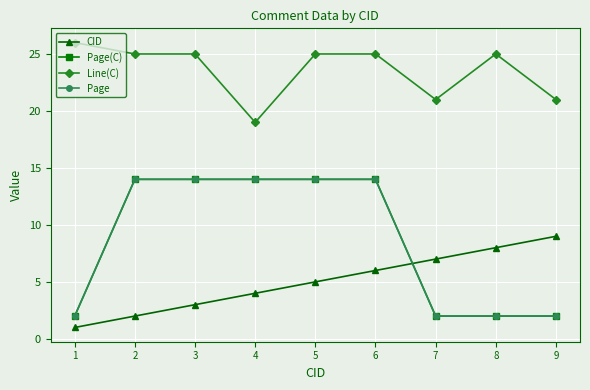

What is the sum of all Page(C) values?

78